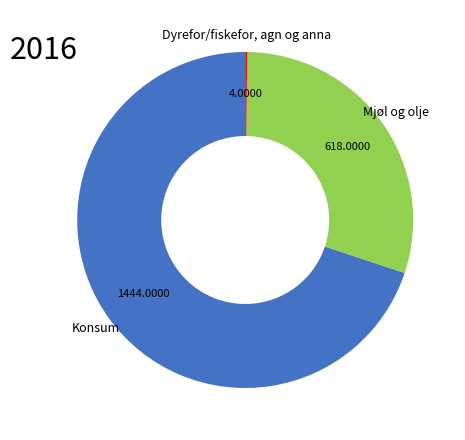

Which slice is the largest?

Konsum